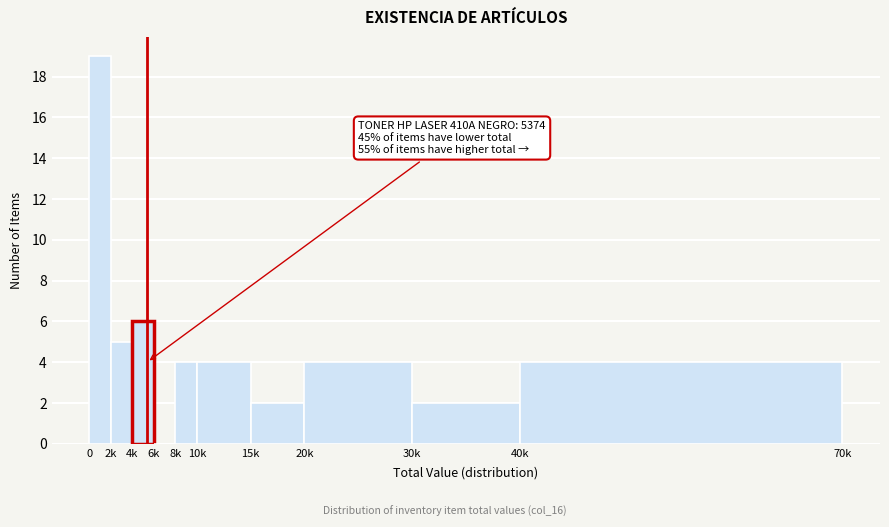

Reading left to right, list all the values displayed in this chart.

0=19	2k=5	4k=6	6k=0	8k=4	10k=4	15k=2	20k=4	30k=2	40k=4